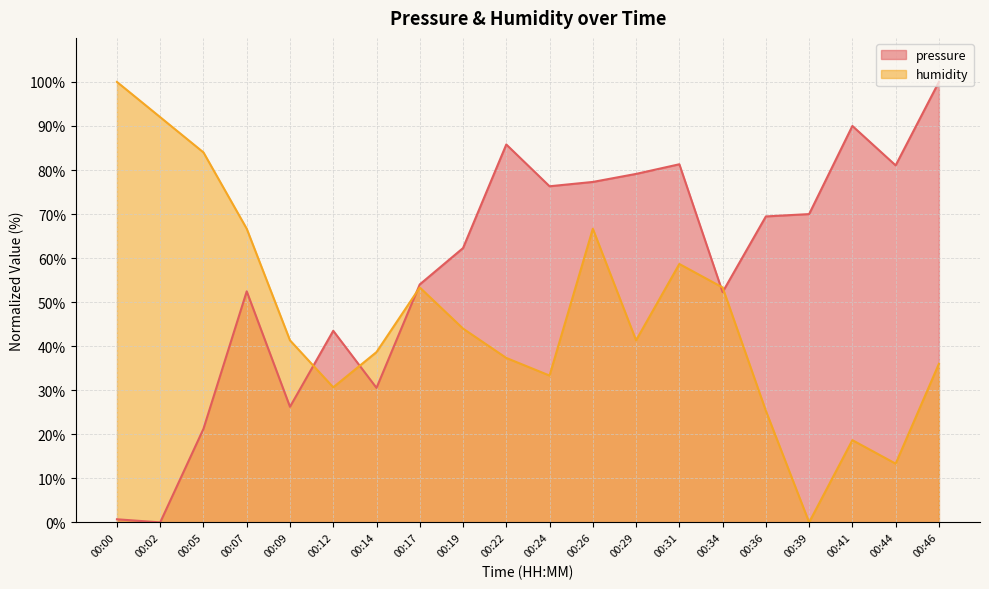

What is the difference between the maximum and minimum values in the pressure series?

100.0